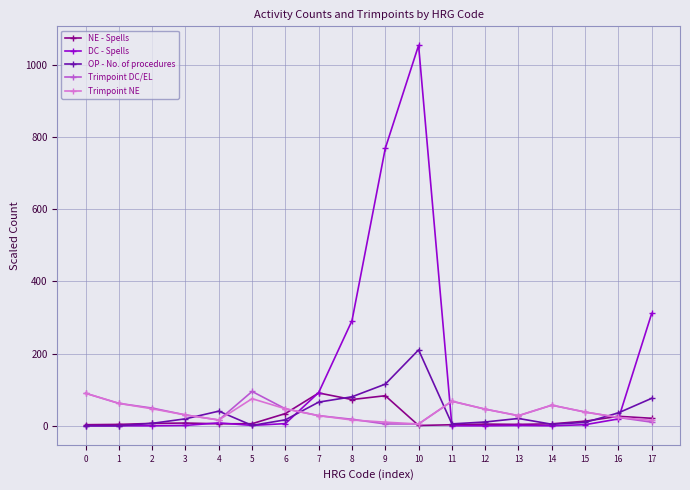

What is the average value of the DC - Spells series?

141.9